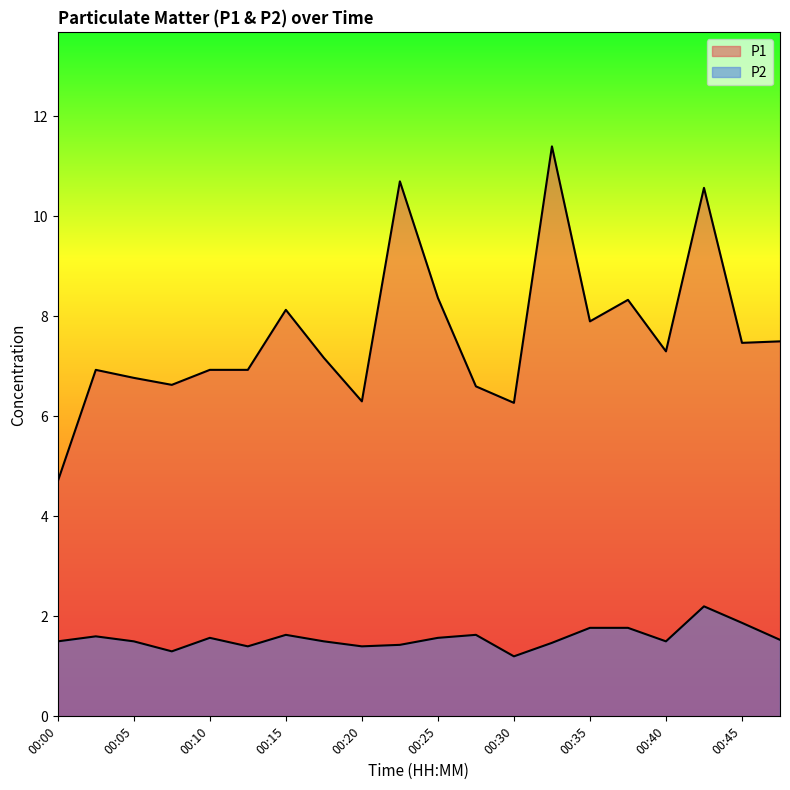

Which series has the largest total across all categories?

P1